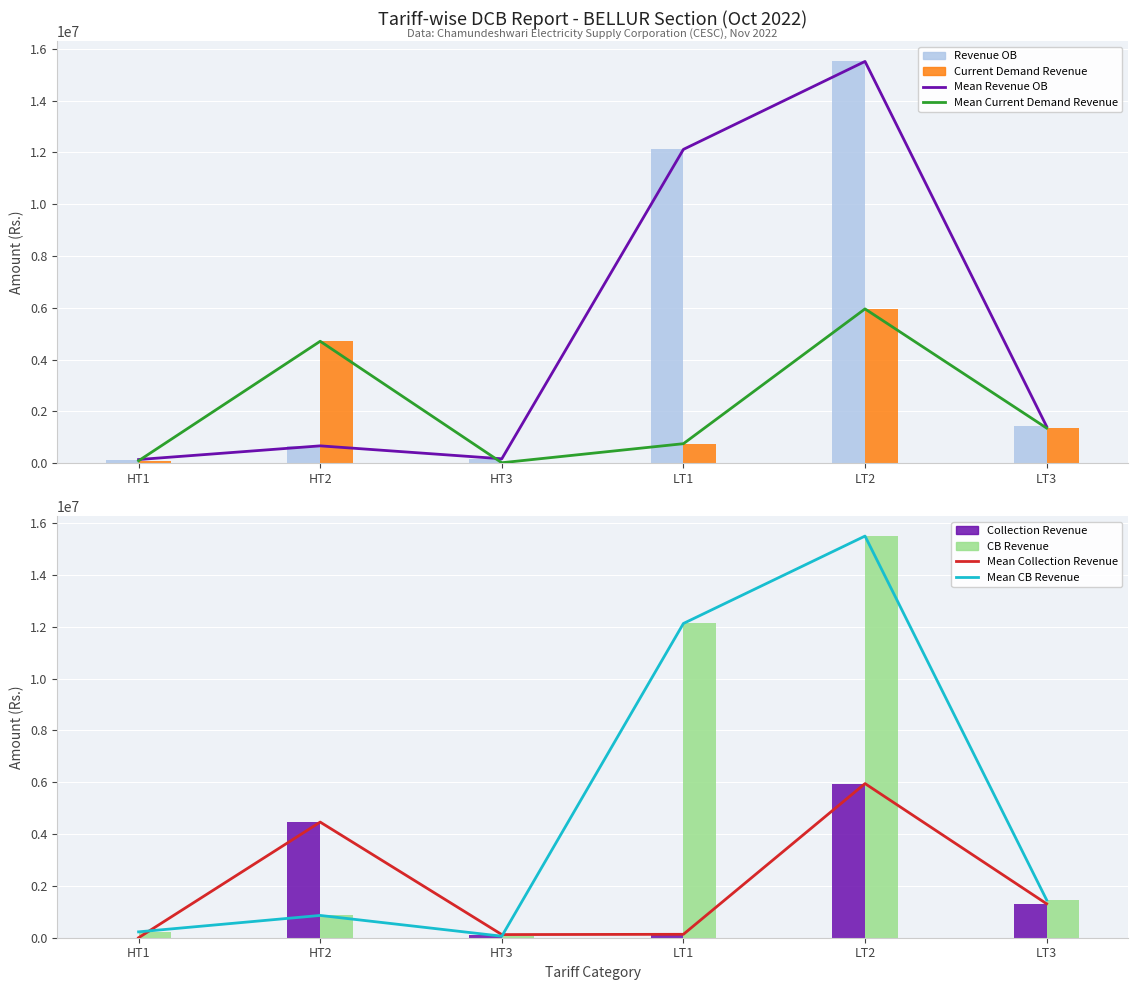

Which series changed the most between HT2 and LT1?

Revenue OB